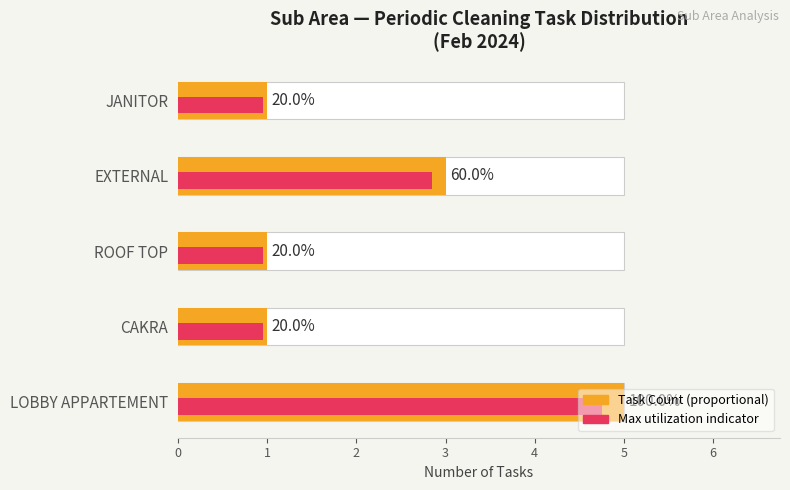

How many data points are above 1?

2